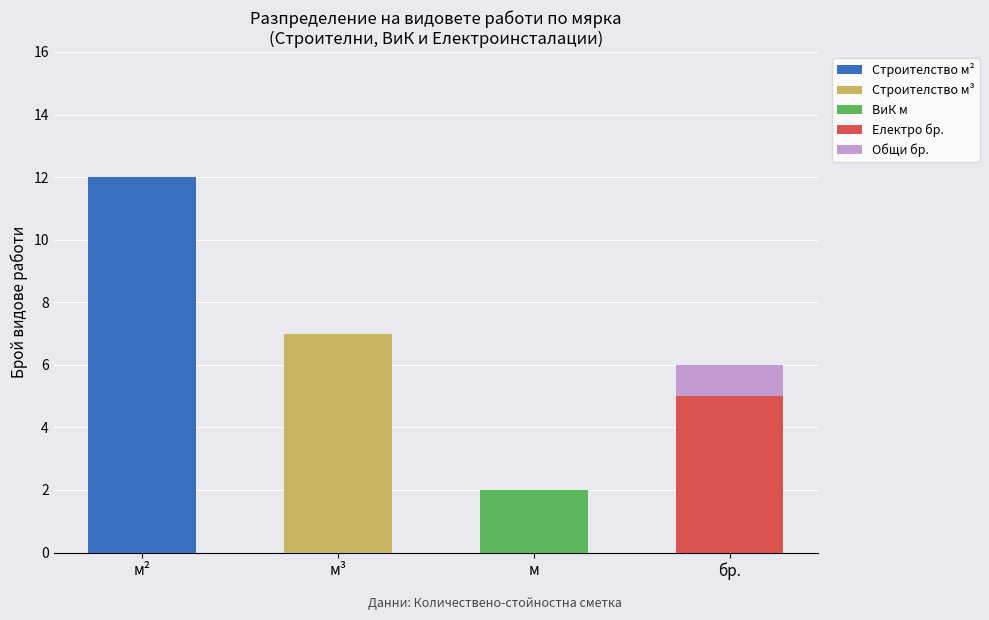

Reading left to right, transcribe the values for Строителство м².

м²=12	м³=0	м=0	бр.=0